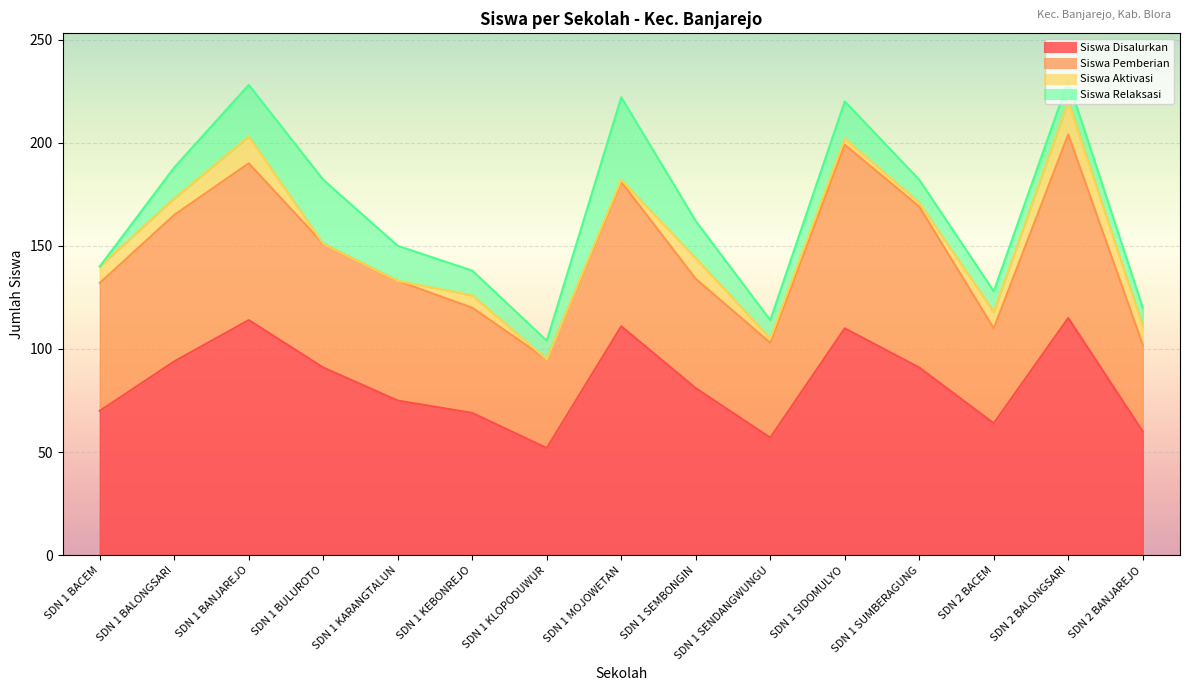

Which has a higher value, SDN 1 SIDOMULYO or SDN 1 MOJOWETAN?

SDN 1 MOJOWETAN